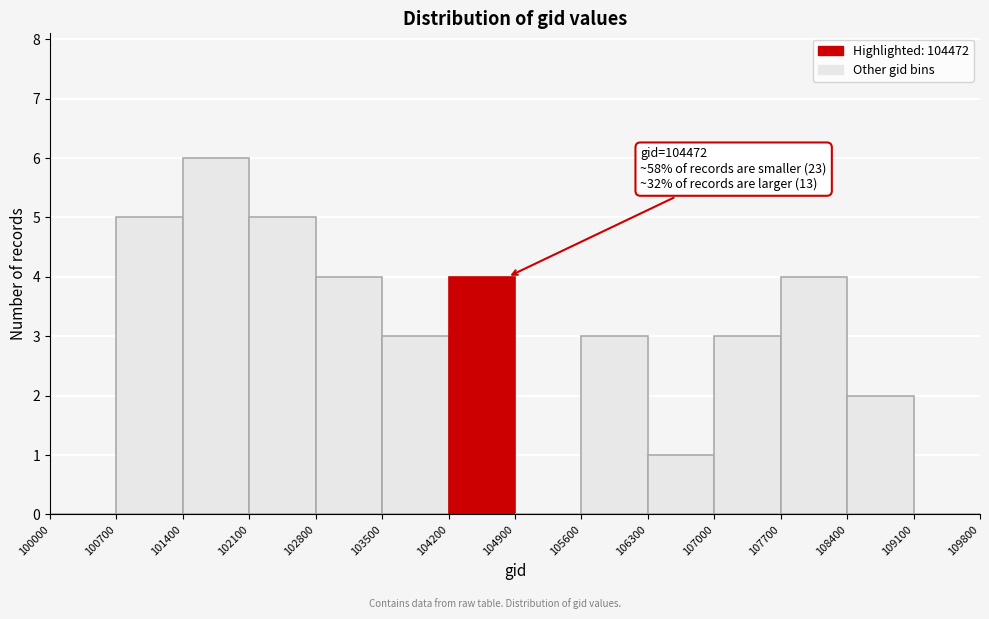

Over which range of the x-axis is the bar tallest?

101400 to 102100